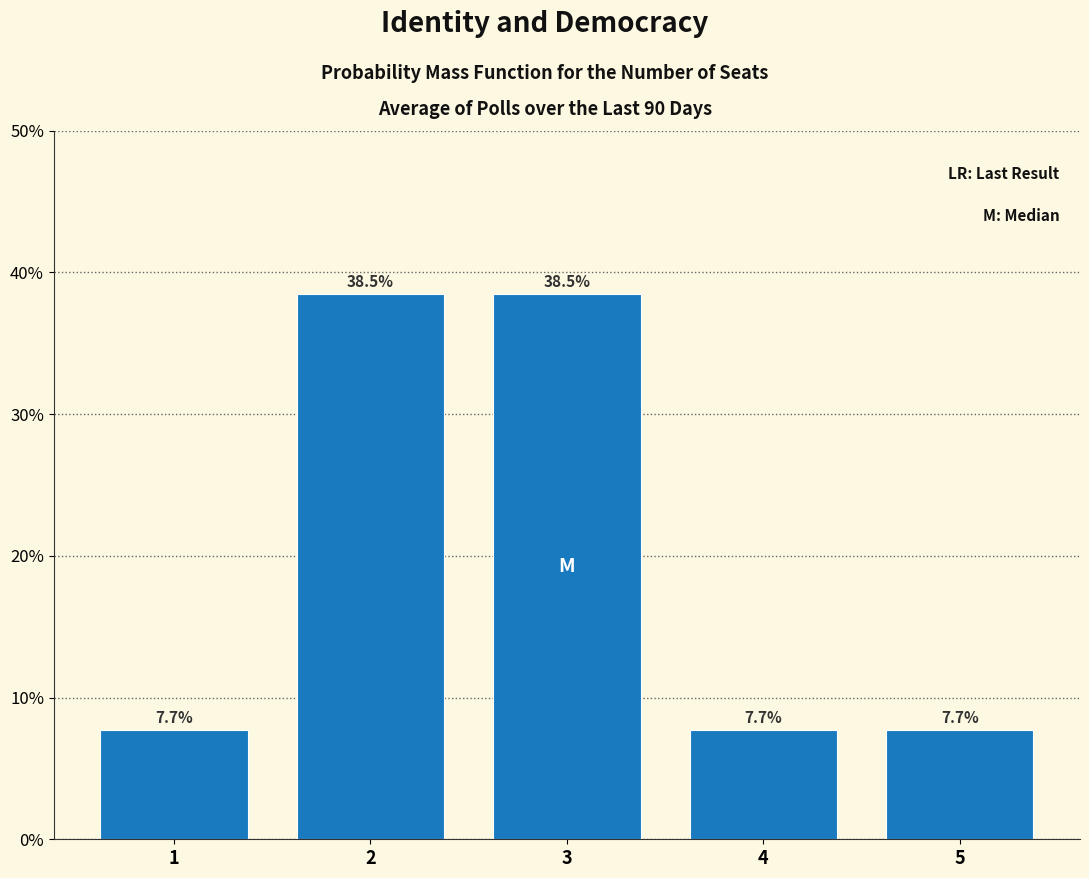

Reading left to right, transcribe all the data shown in this chart.

7.7	38.5	38.5	7.7	7.7